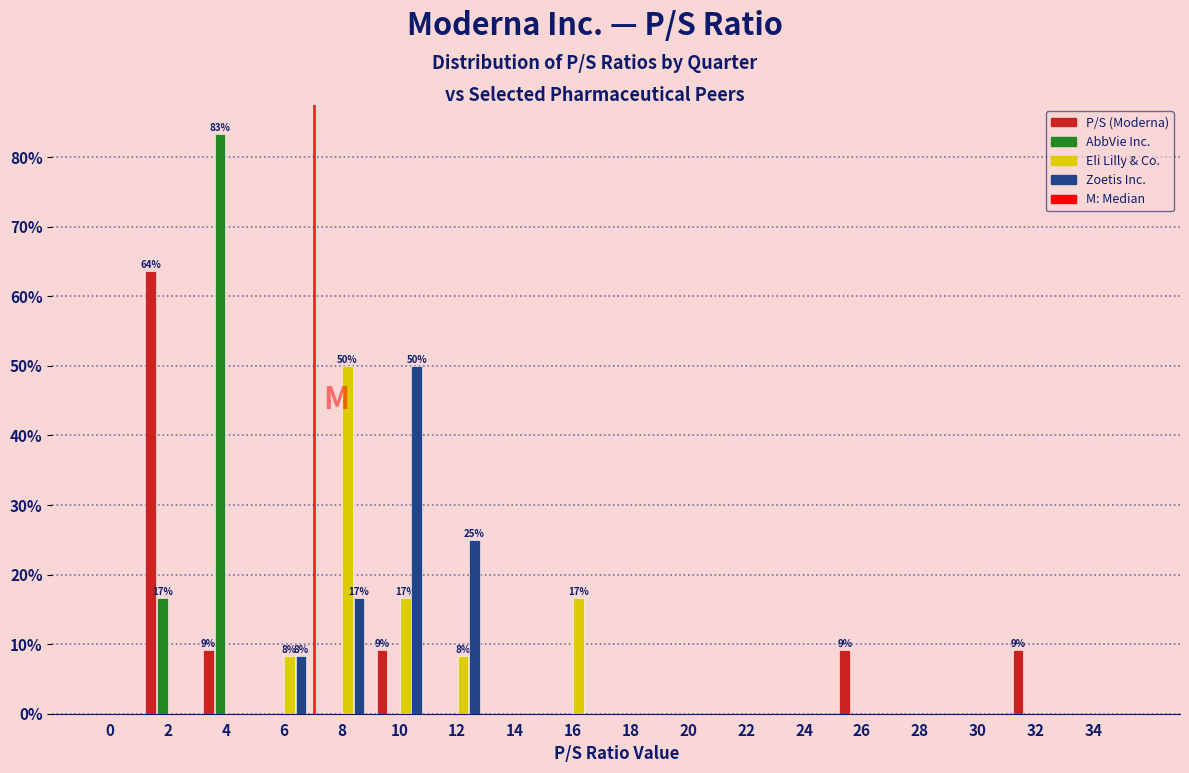

Is it true that Zoetis Inc. equals 0.0 at 24?

True